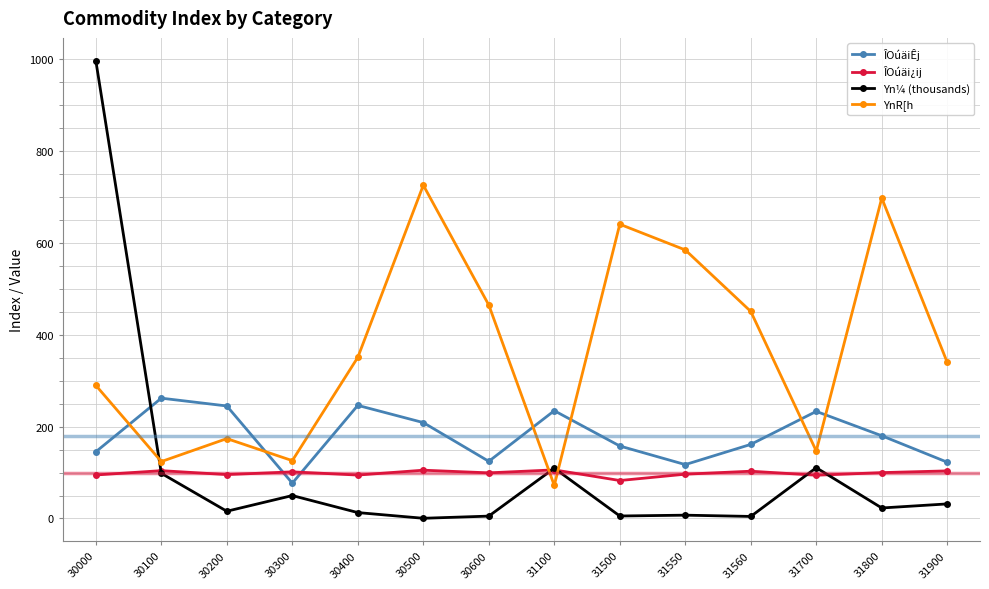

List the series in order of their peak value, lowest first.

ÎOúäi¿ij, ÎOúäiÊj, YnR[h, Yn¼ (thousands)